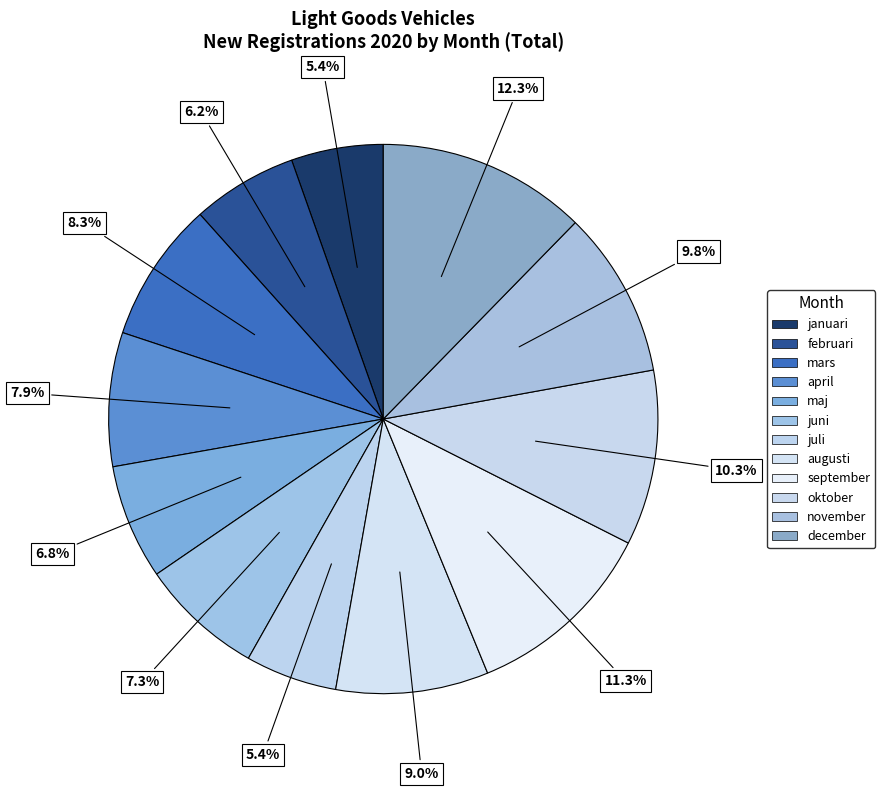

How many segments does this pie chart have?

12